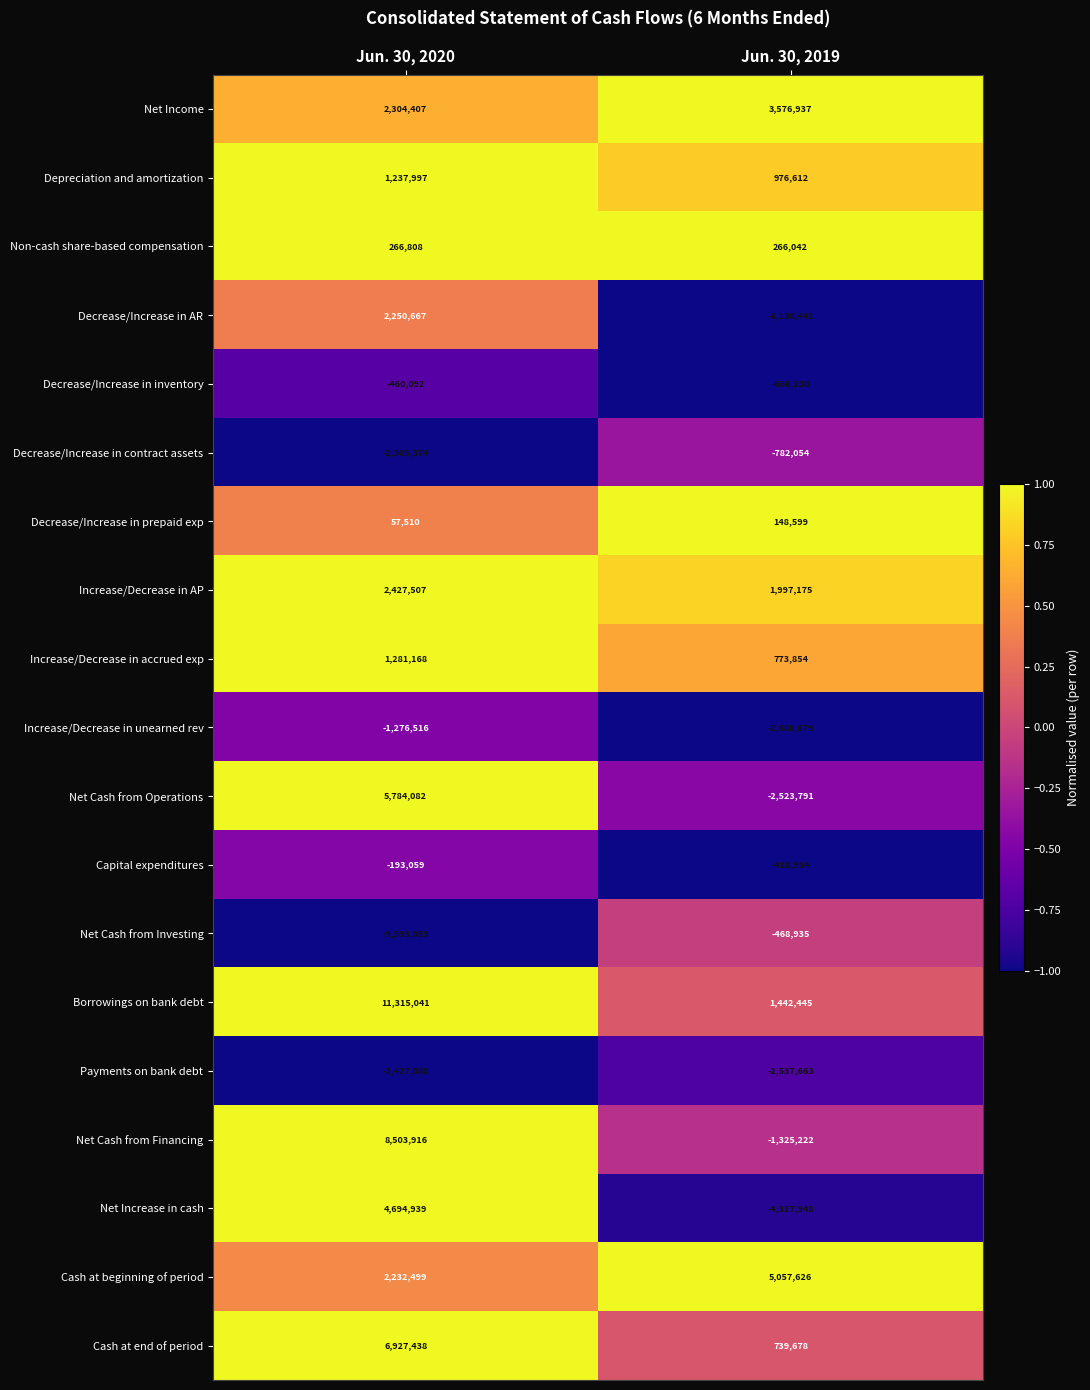

Is it true that Increase/Decrease in AP equals 3412355 at Jun. 30, 2019?

False